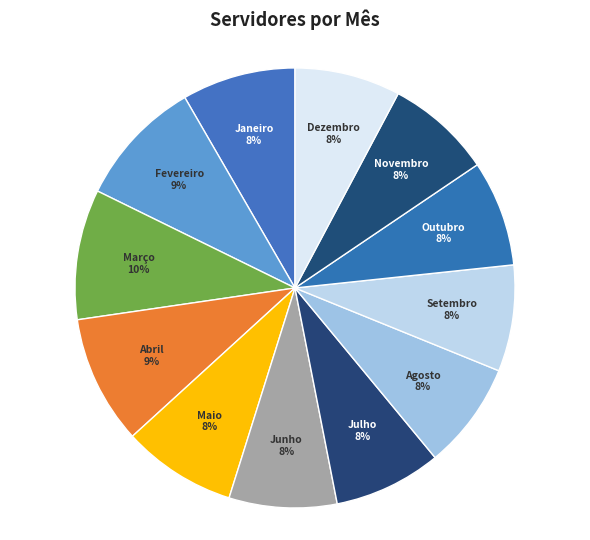

To the nearest percent, what is the difference between the largest and smallest slice percentages?

2%